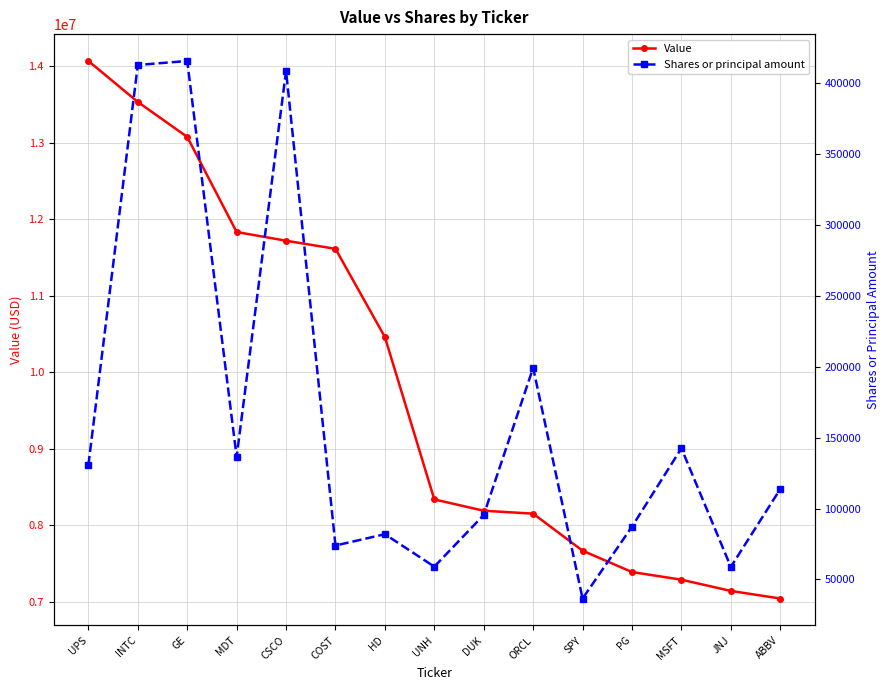

Reading left to right, list all the values displayed in this chart.

Value: UPS=14068000	INTC=13533000	GE=13076000	MDT=11833000	CSCO=11719000	COST=11613000	HD=10460000	UNH=8338000	DUK=8190000	ORCL=8152000	SPY=7668000	PG=7389000	MSFT=7289000	JNJ=7142000	ABBV=7043000
Shares or principal amount: UPS=130595	INTC=412584	GE=415390	MDT=136374	CSCO=408482	COST=73952	HD=81915	UNH=59053	DUK=95466	ORCL=199176	SPY=36606	PG=87270	MSFT=142437	JNJ=58875	ABBV=113757